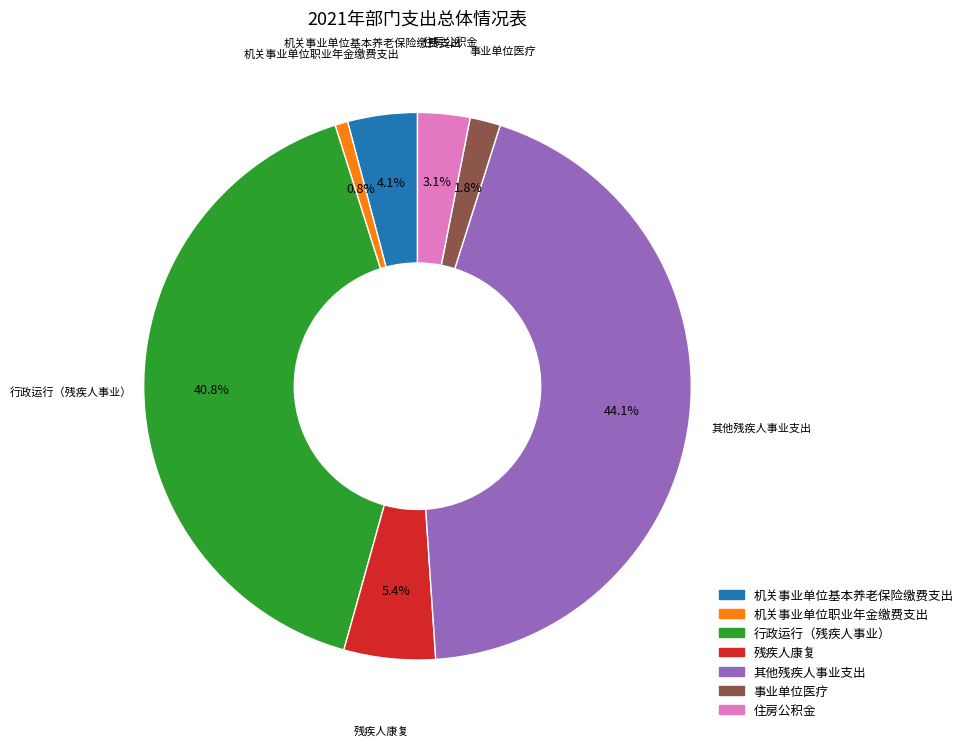

Which slice is the largest?

其他残疾人事业支出